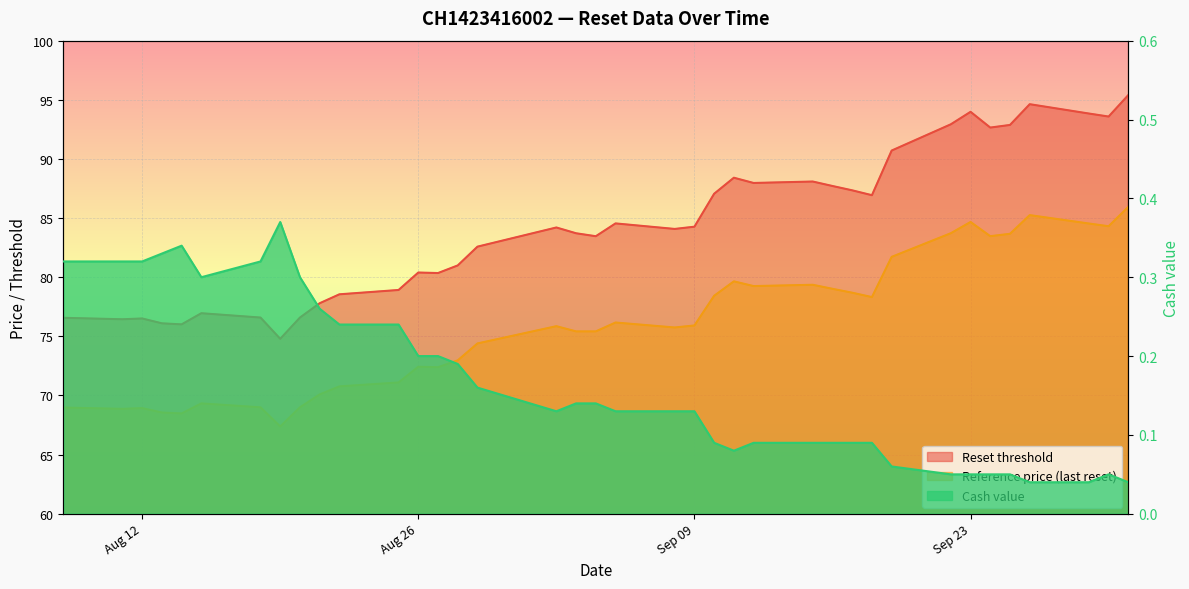

Rank the series by their maximum value, from lowest to highest.

Cash value, Reference price (last reset), Reset threshold